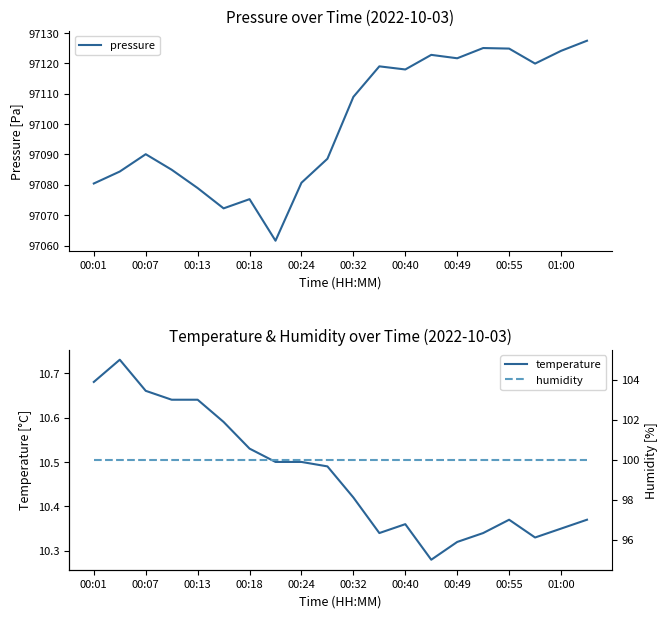

How many distinct data groups are displayed?

3